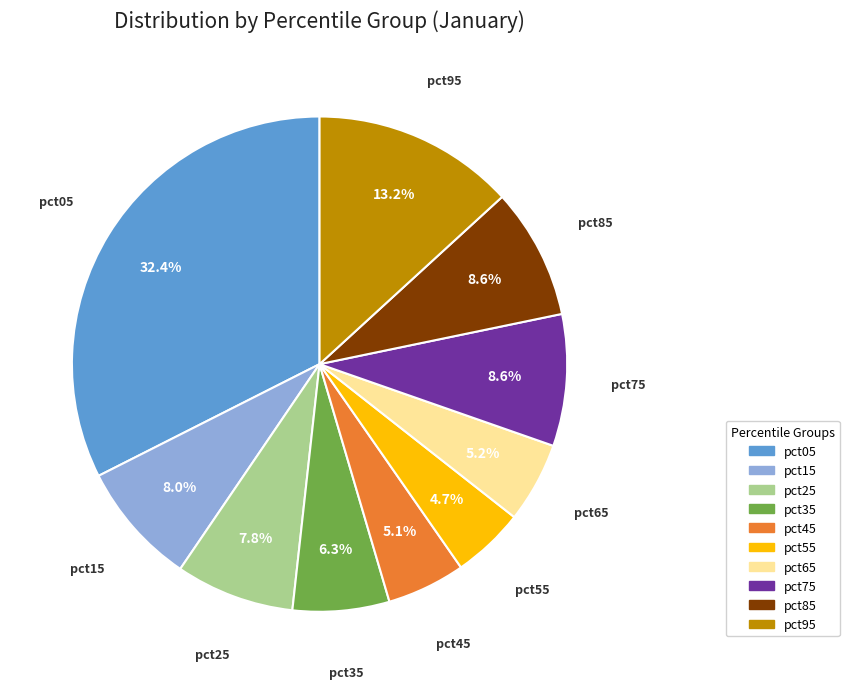

Does any single category account for the majority?

No